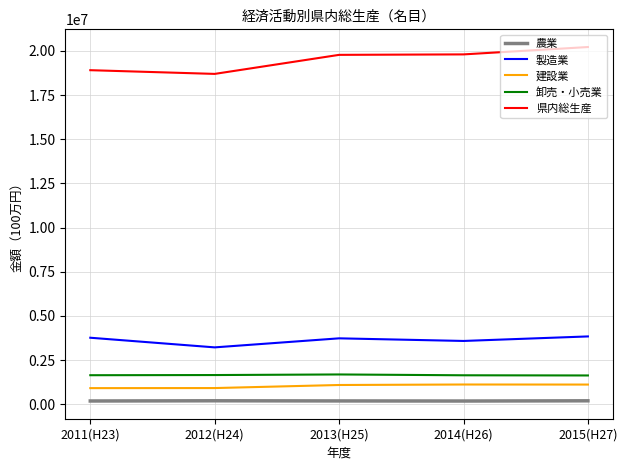

What is the difference between the 農業 values at 2014(H26) and 2013(H25)?

5127